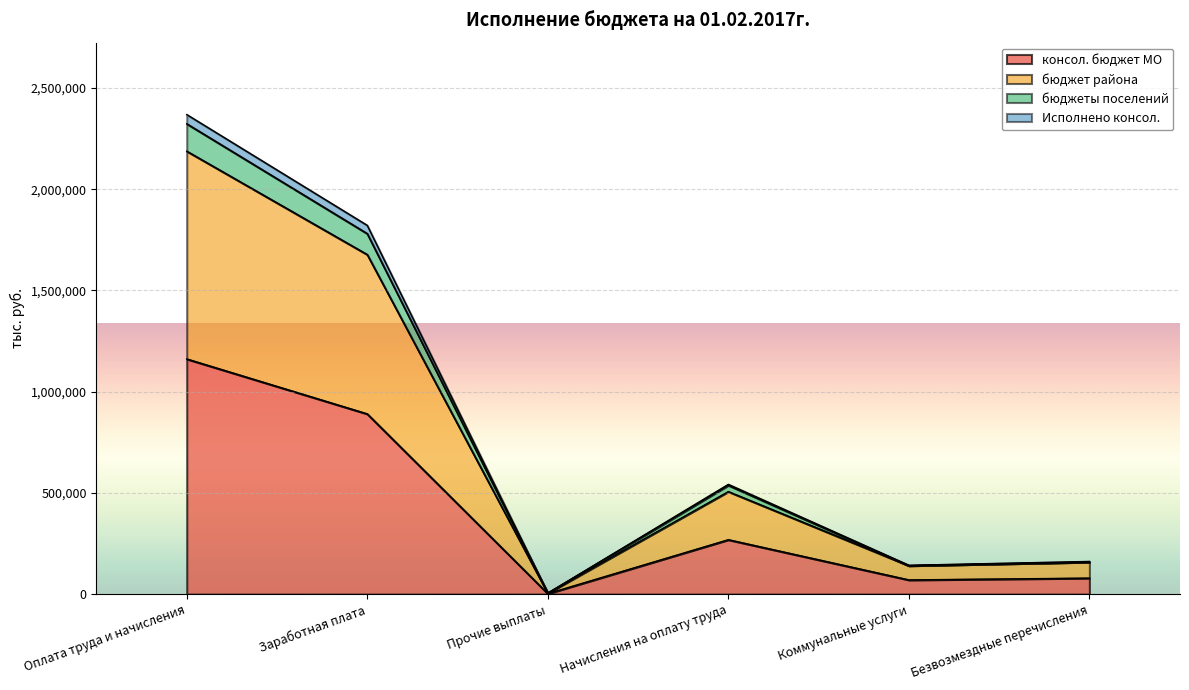

Where is консол. бюджет МО nearest to the value 582049?

Заработная плата